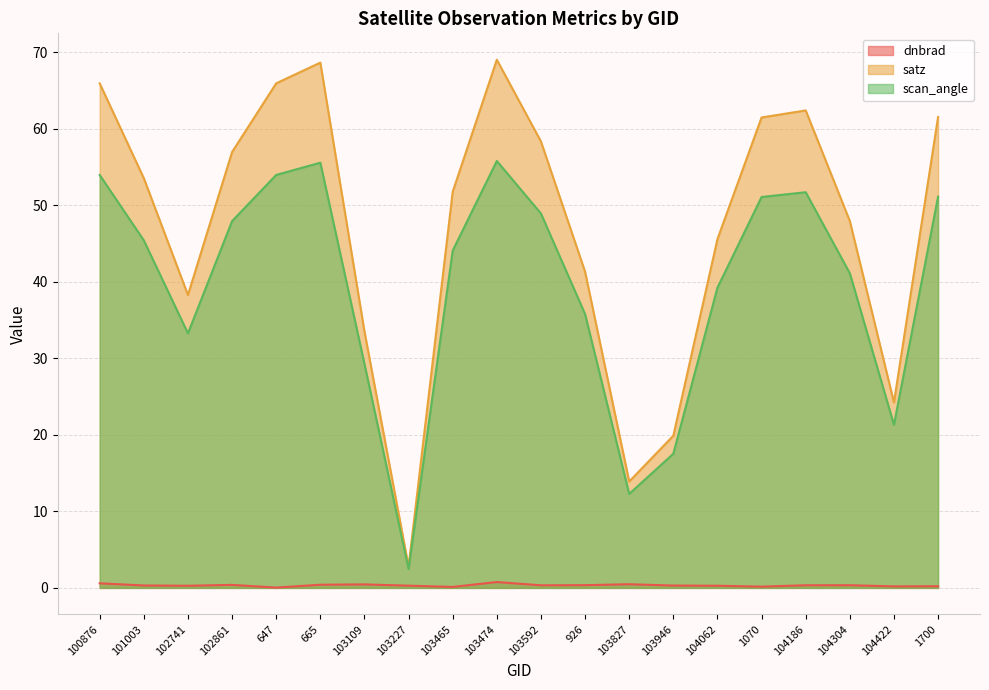

At which category does dnbrad reach its first local valley?

102741